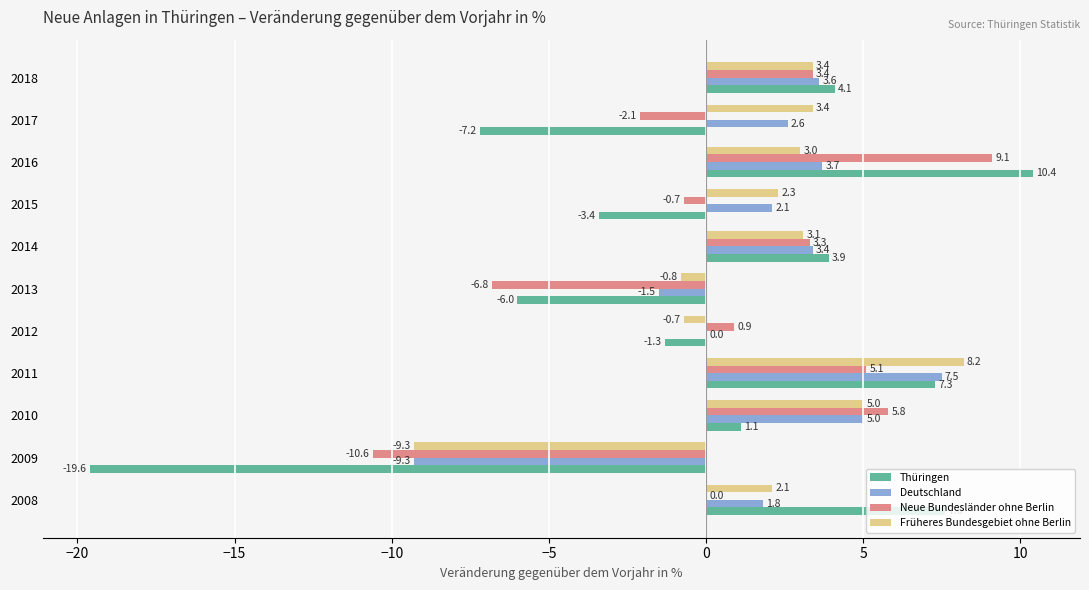

Between 2016 and 2018, which series saw the biggest shift?

Thüringen